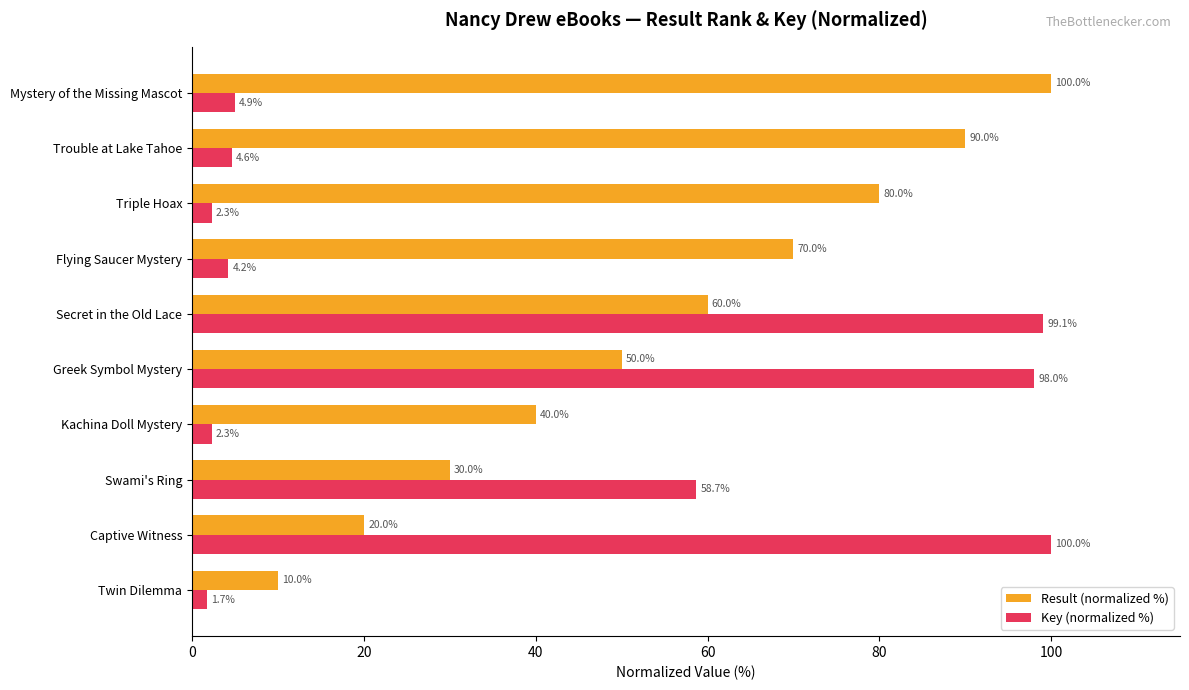

Which series has the widest spread of values?

Key (normalized %)